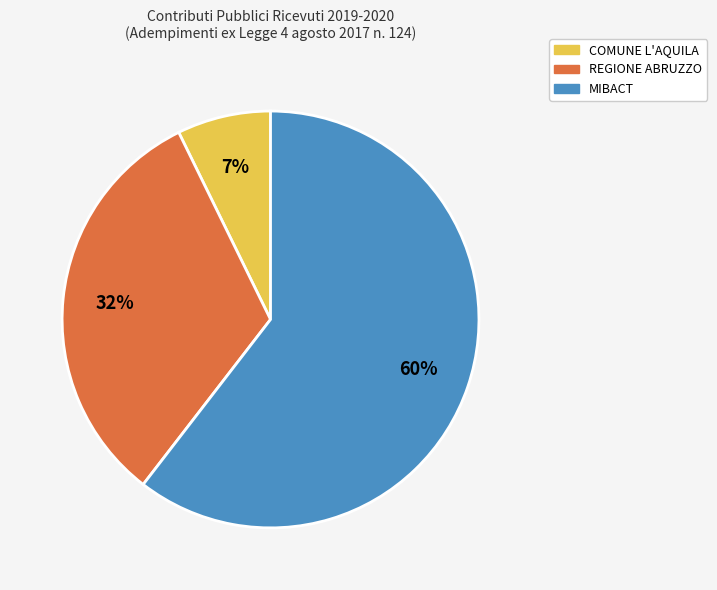

Which slice is the largest?

MIBACT